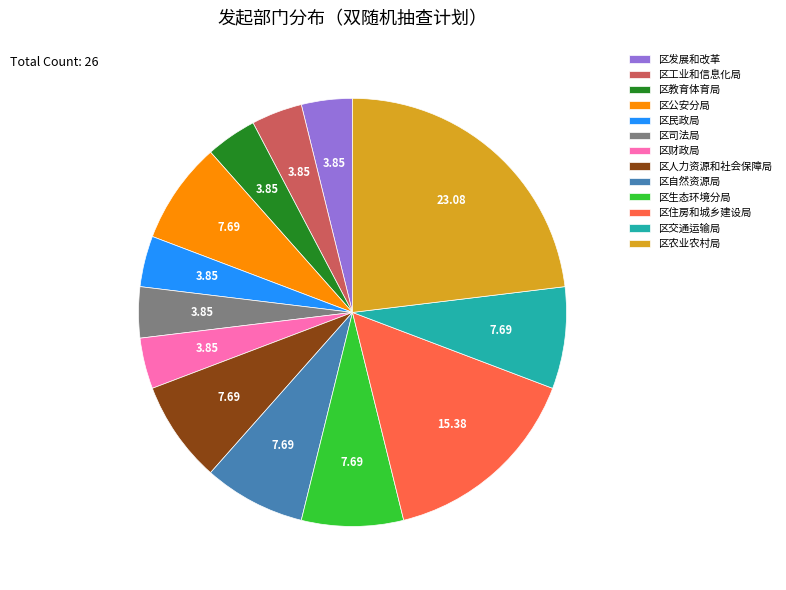

What is the ratio of the value at 区生态环境分局 to the value at 区教育体育局?

2.0